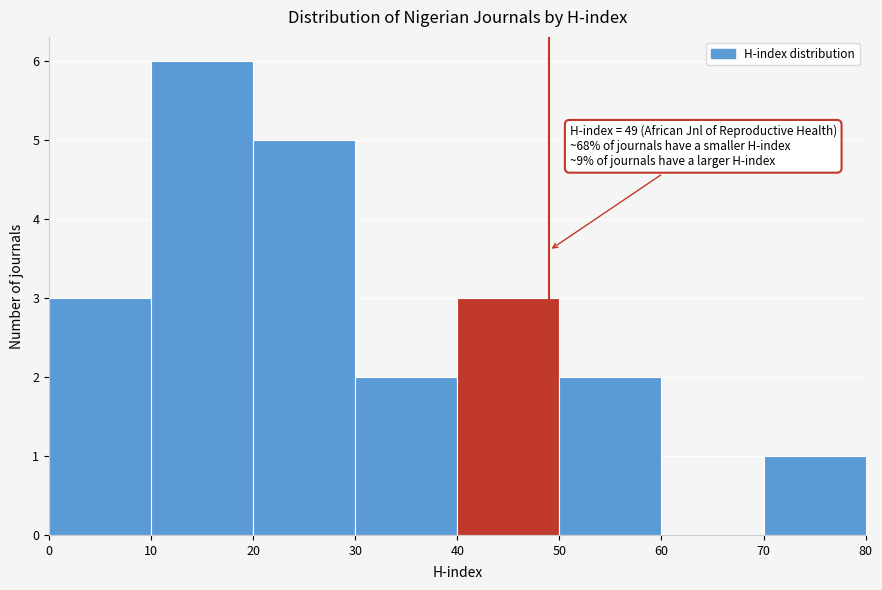

Over which range of the x-axis is the bar tallest?

10 to 20